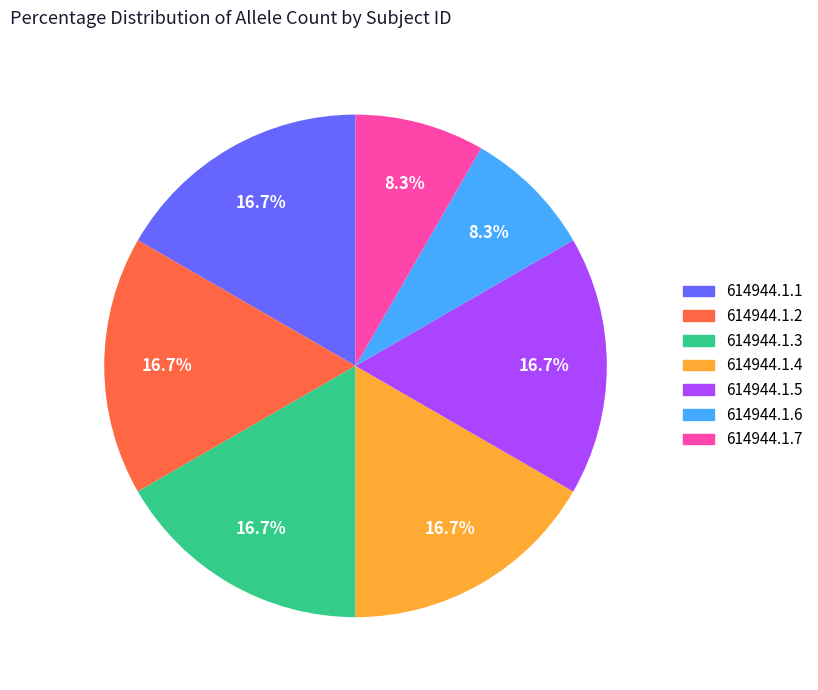

True or false: 614944.1.7 accounts for 15% of the total.

False